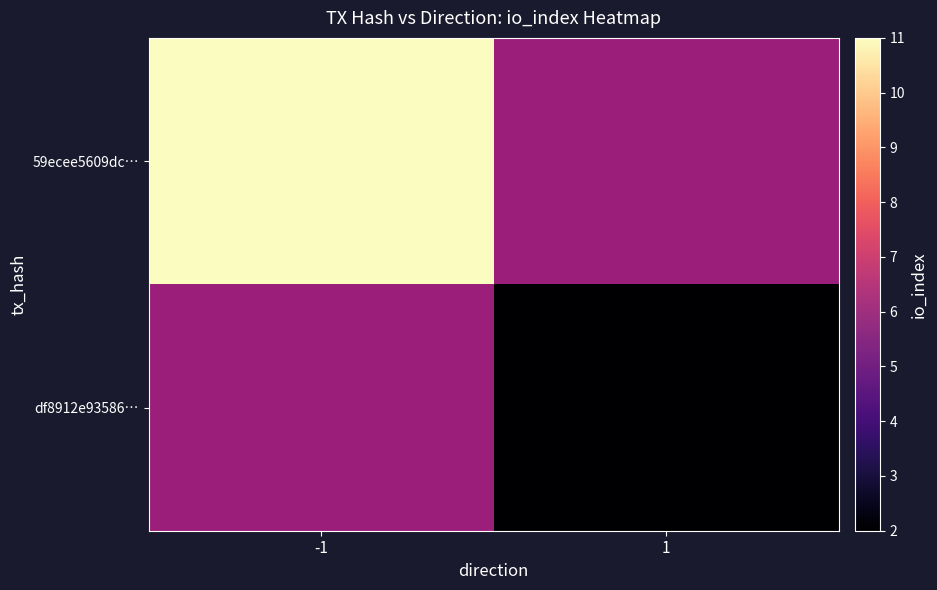

Rank the series by their average value, from highest to lowest.

59ecee5609dc…, df8912e93586…